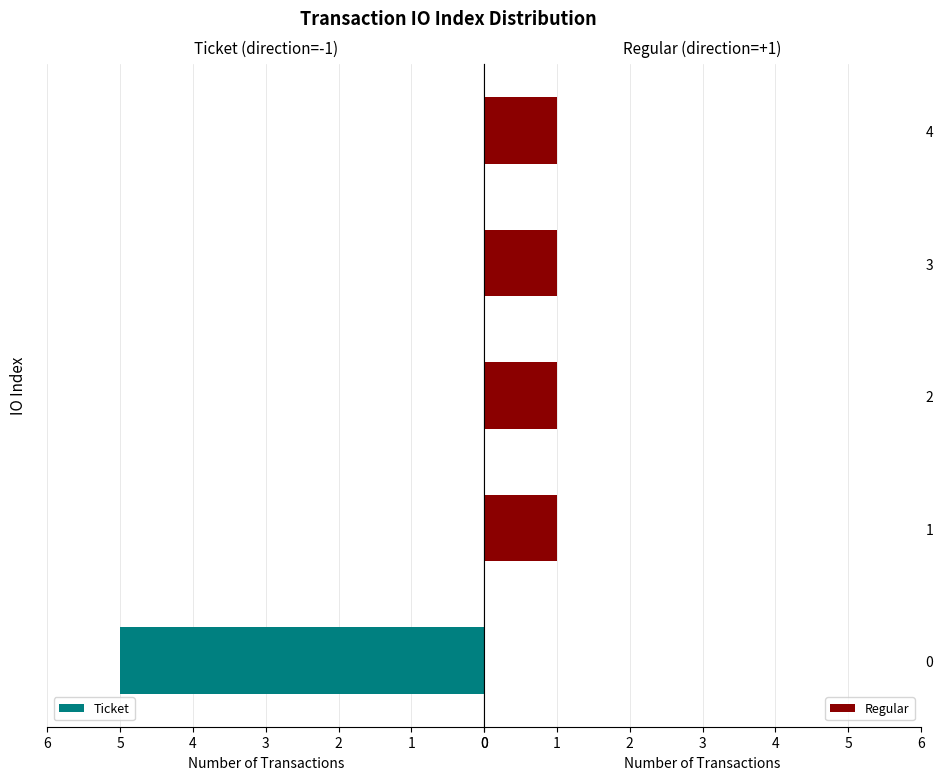

The value of Regular at 4 is 1. True or false?

True